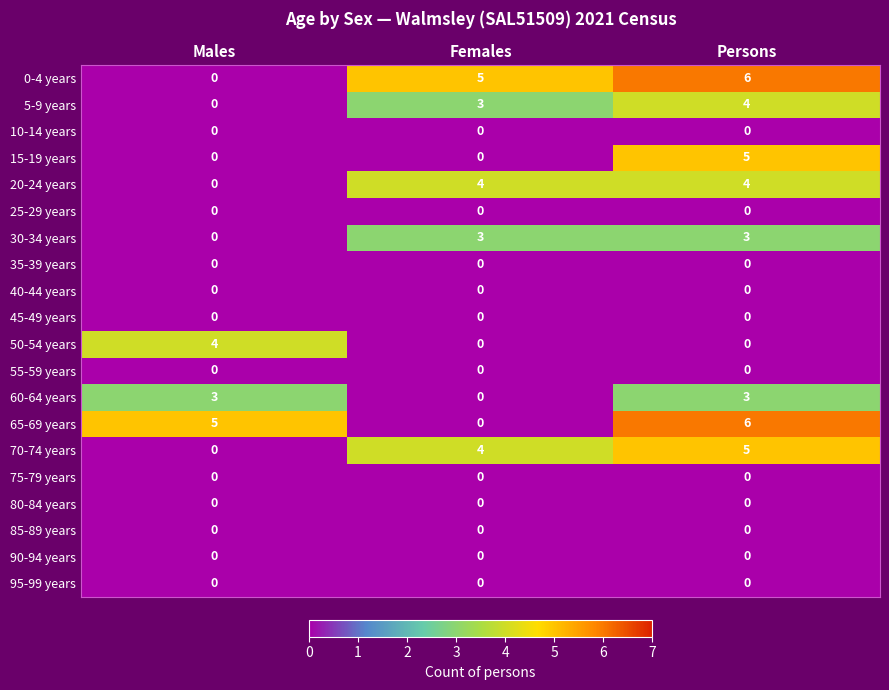

What is the spread (max minus min) of values at Persons?

6